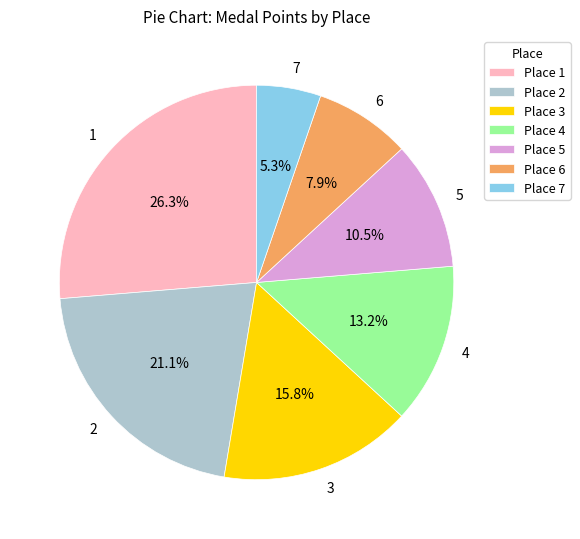

Is it true that 3 is 22% of the pie?

False